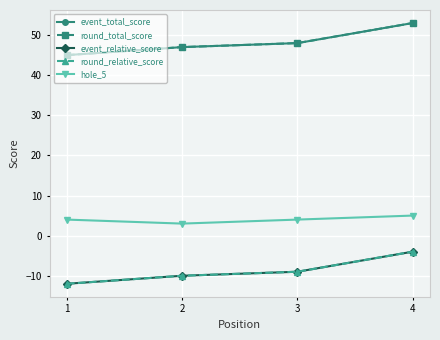

Is this an area chart (filled region under the line)?

No